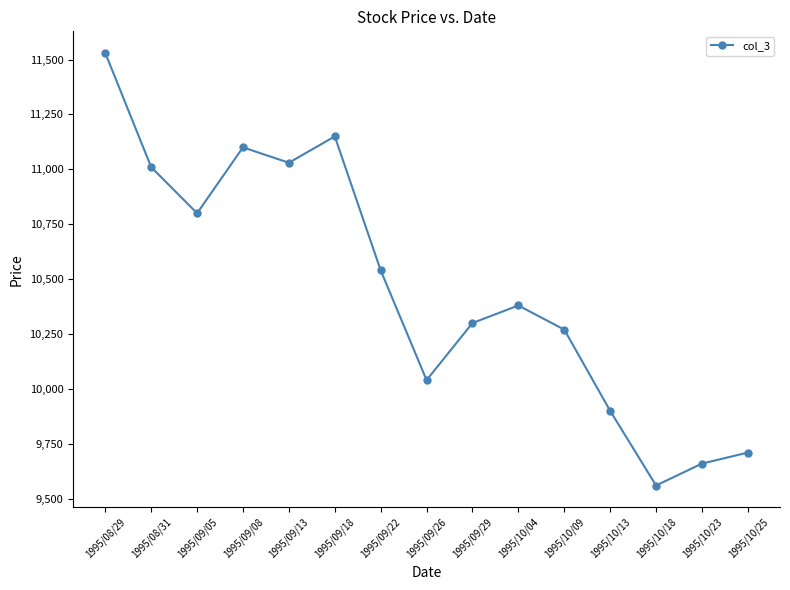

What is the label of the 6th point from the left?

1995/09/18